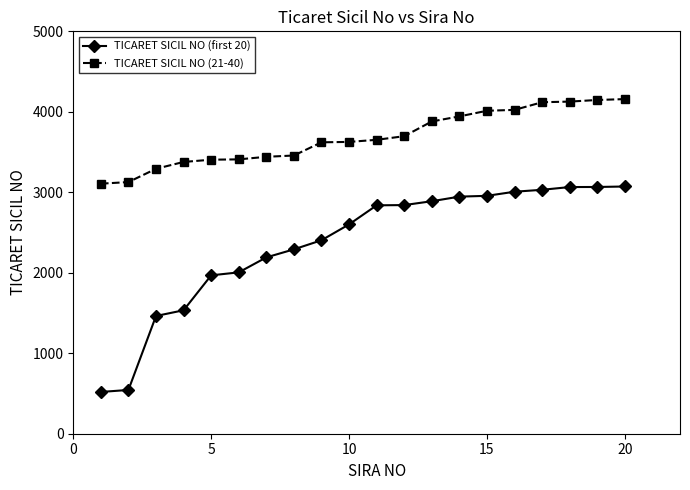

At how many categories does at least one series exceed 3218?

18